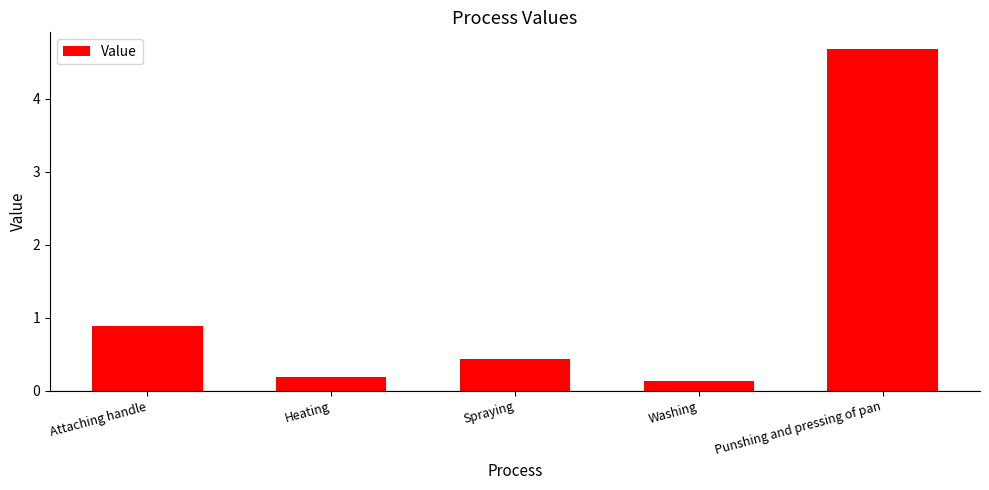

At which label is the value closest to 2?

Attaching handle